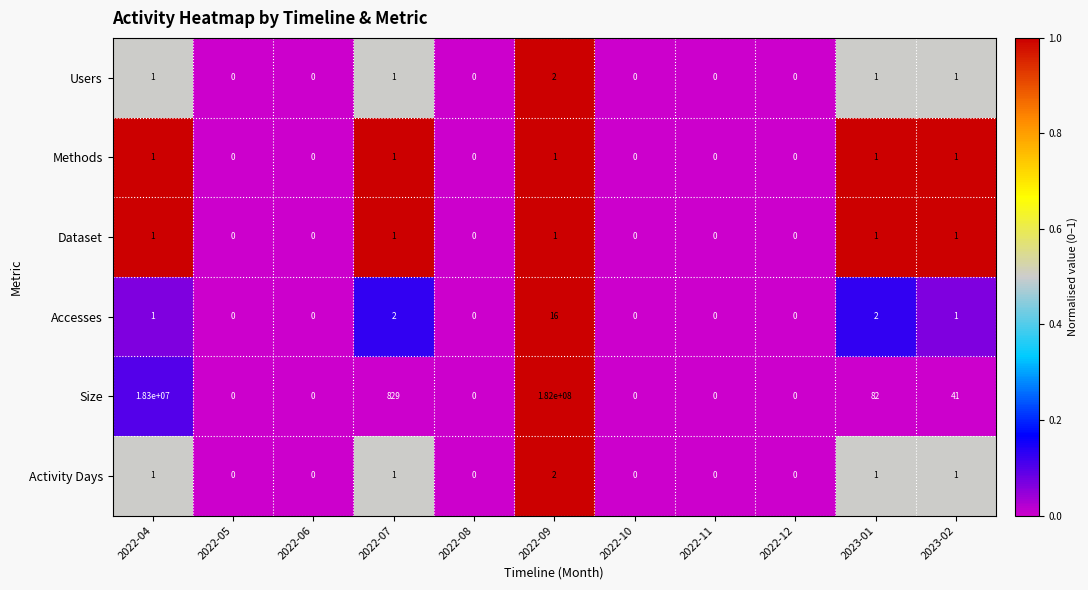

What is the sum of all Methods values?

5